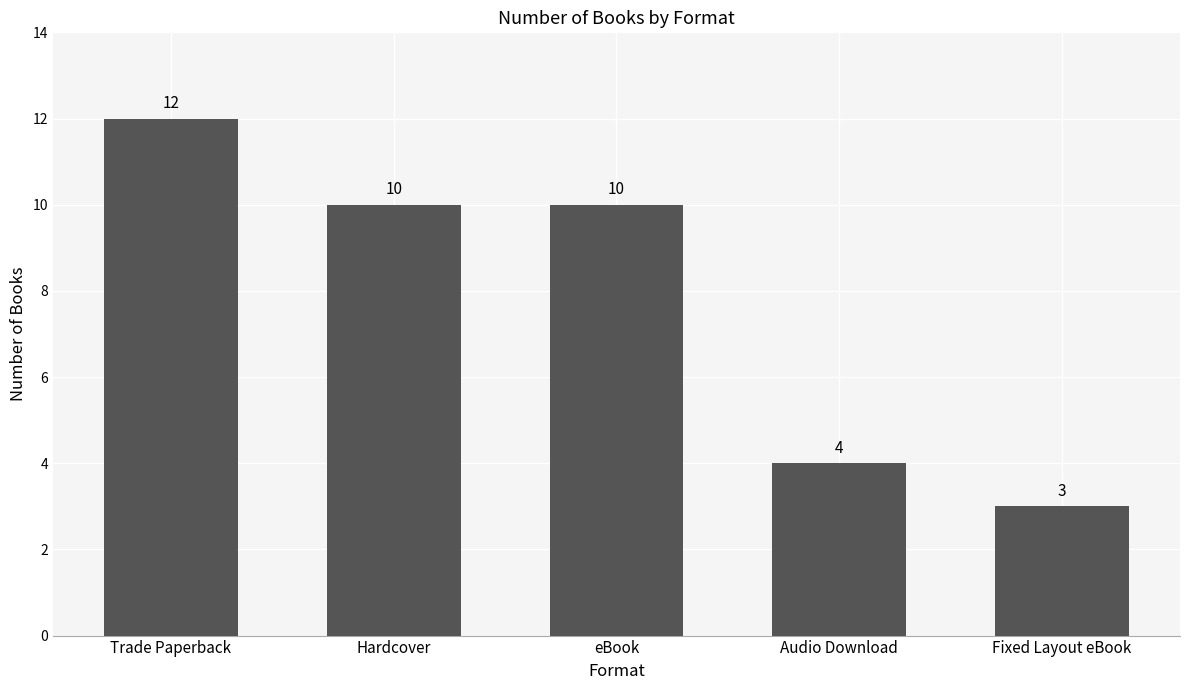

Which has a higher value, eBook or Fixed Layout eBook?

eBook